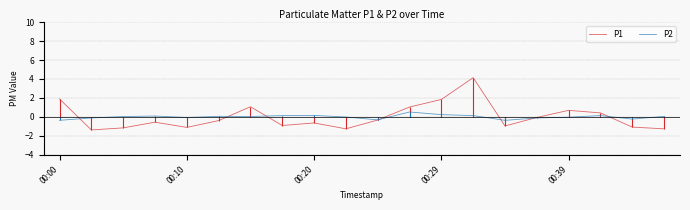

Which series has the widest spread of values?

P1